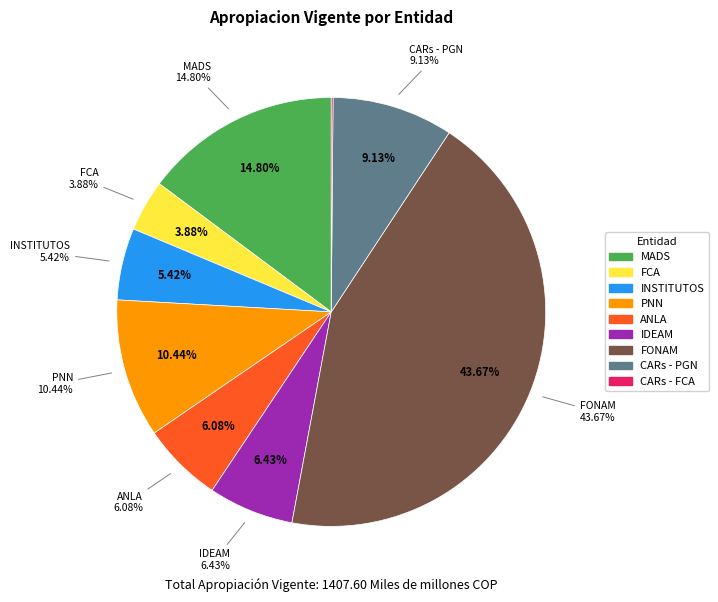

Rank the categories by value from lowest to highest.

CARs - FCA, FCA, INSTITUTOS, ANLA, IDEAM, CARs - PGN, PNN, MADS, FONAM